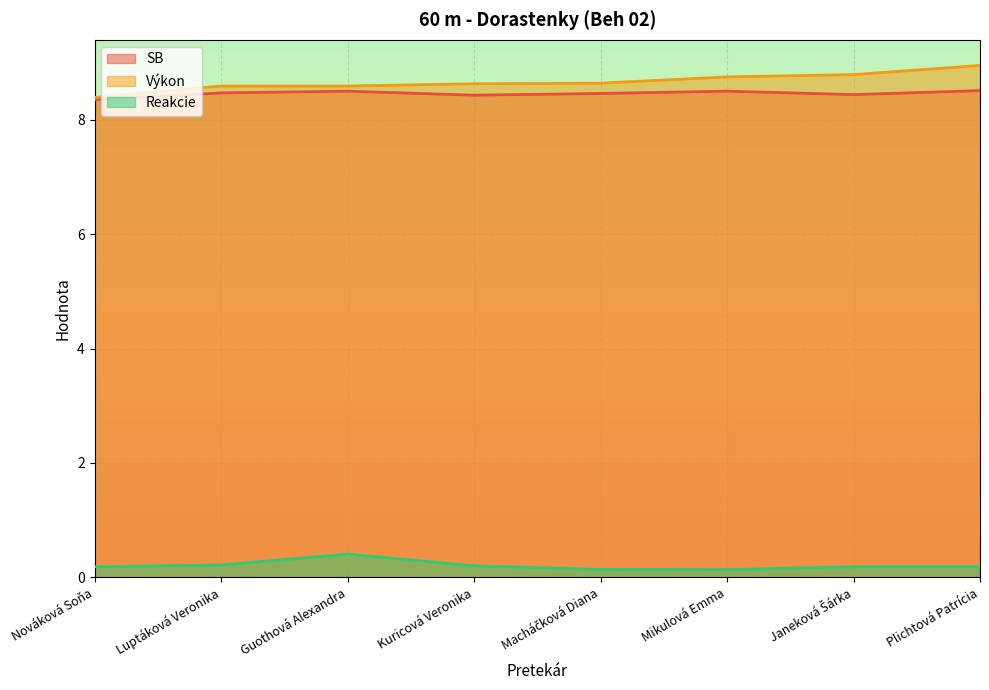

Reading left to right, transcribe all the data shown in this chart.

SB: 8.3	8.5	8.5	8.4	8.5	8.5	8.4	8.5
Výkon: 8.4	8.6	8.6	8.6	8.6	8.8	8.8	8.9
Reakcie: 0.2	0.2	0.4	0.2	0.1	0.1	0.2	0.2